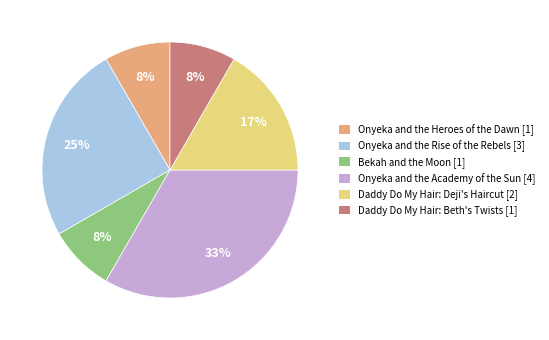

To the nearest percent, what percentage of the pie is Bekah and the Moon [1]?

8%